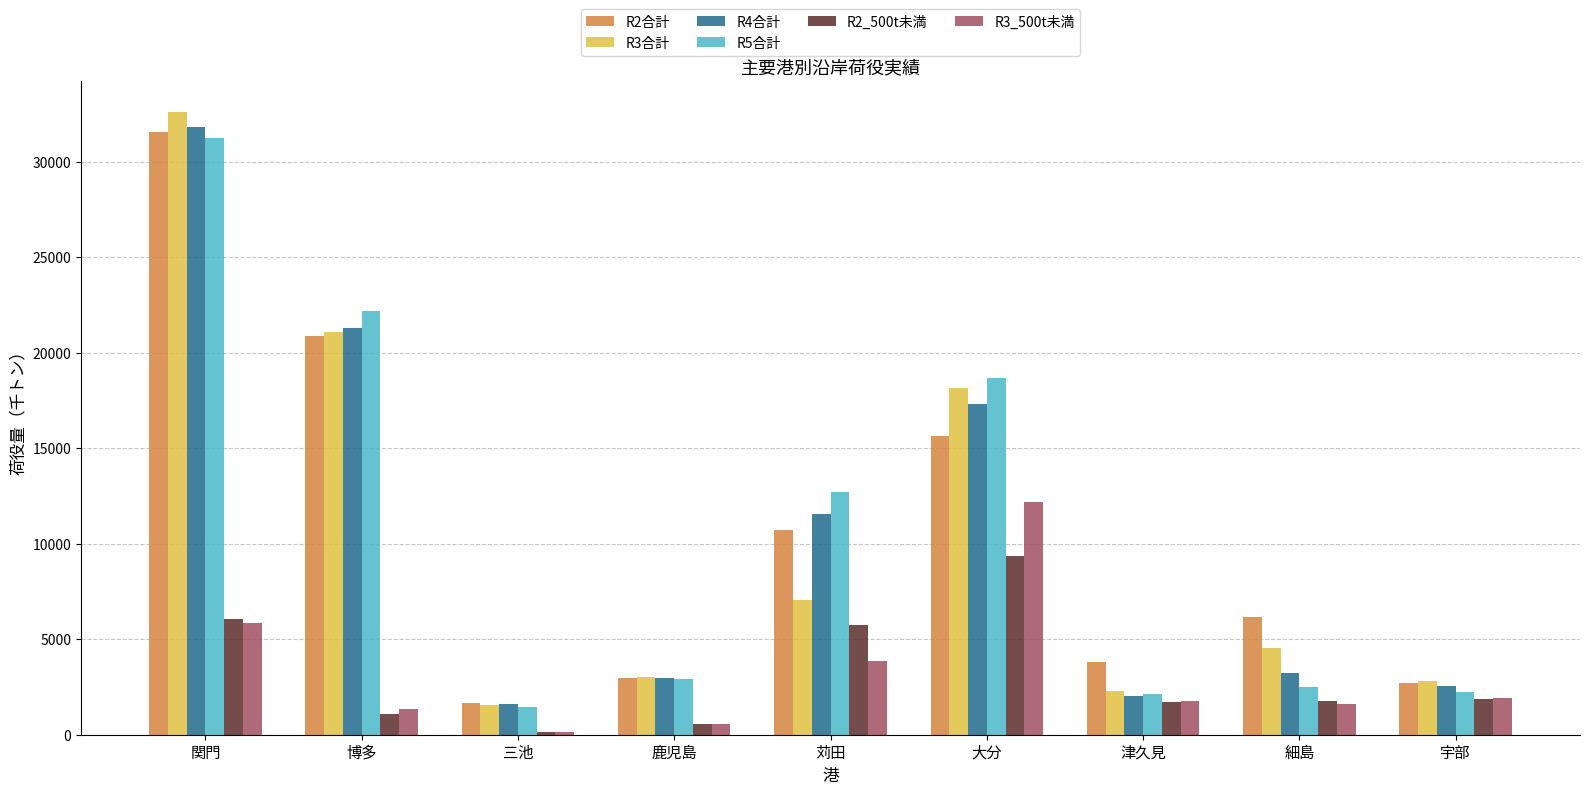

Rank the categories by R2合計 value from lowest to highest.

三池, 宇部, 鹿児島, 津久見, 細島, 苅田, 大分, 博多, 関門